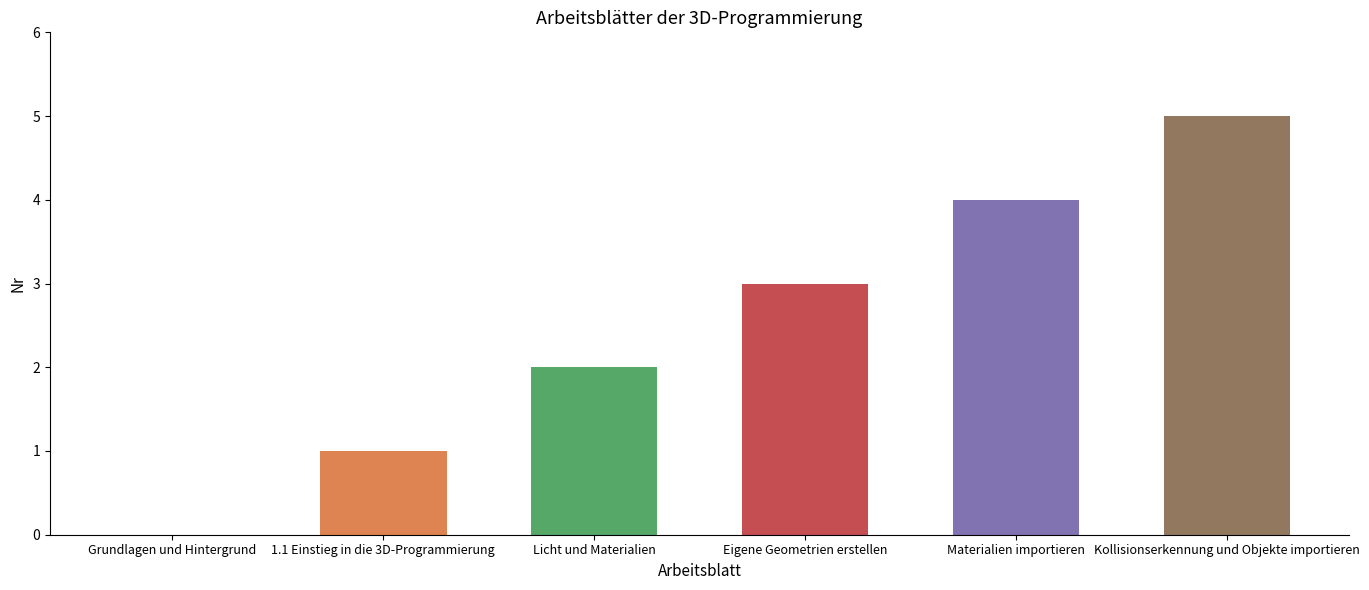

Reading left to right, extract all data points from this chart.

0	1	2	3	4	5